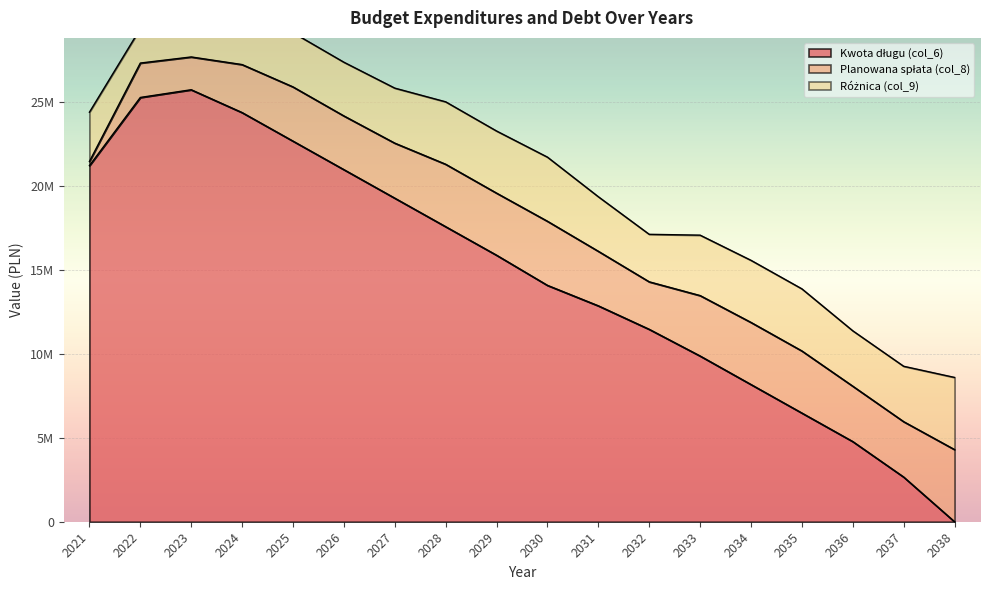

In Planowana spłata (col_8), how many points are lower than both neighbors (excluding endpoints)?

4